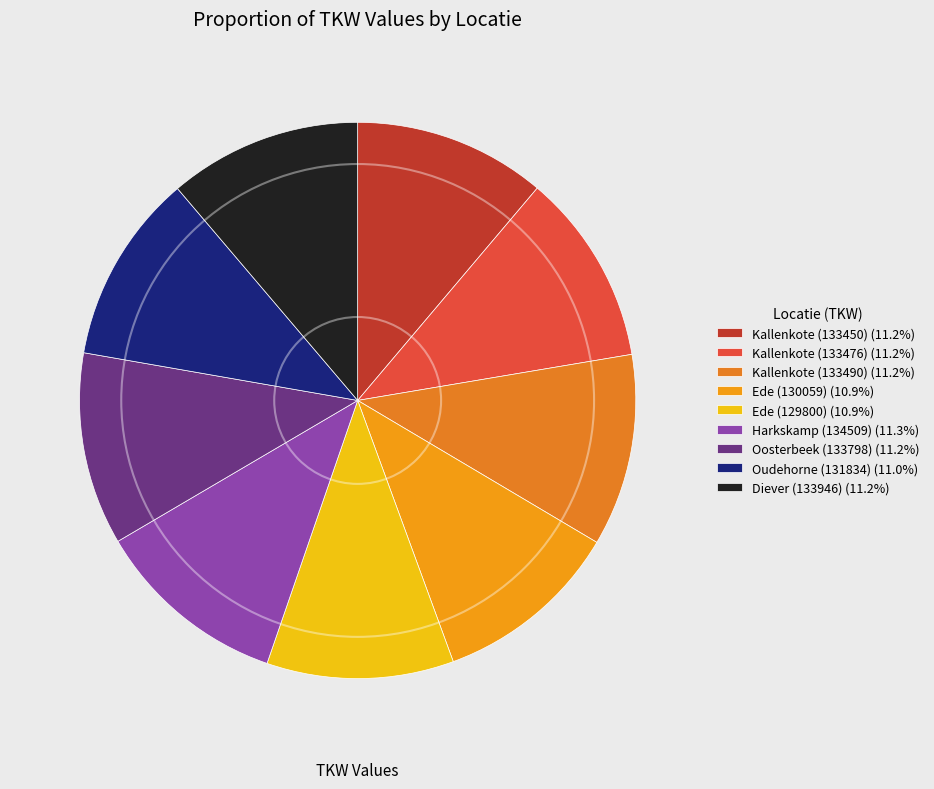

How many segments does this pie chart have?

9